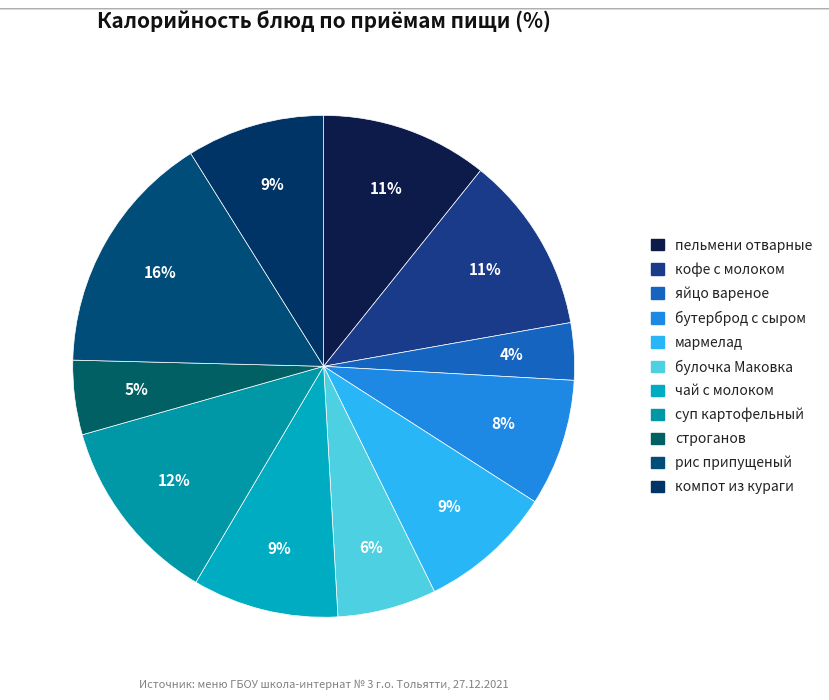

To the nearest percent, what is the average slice percentage?

9%